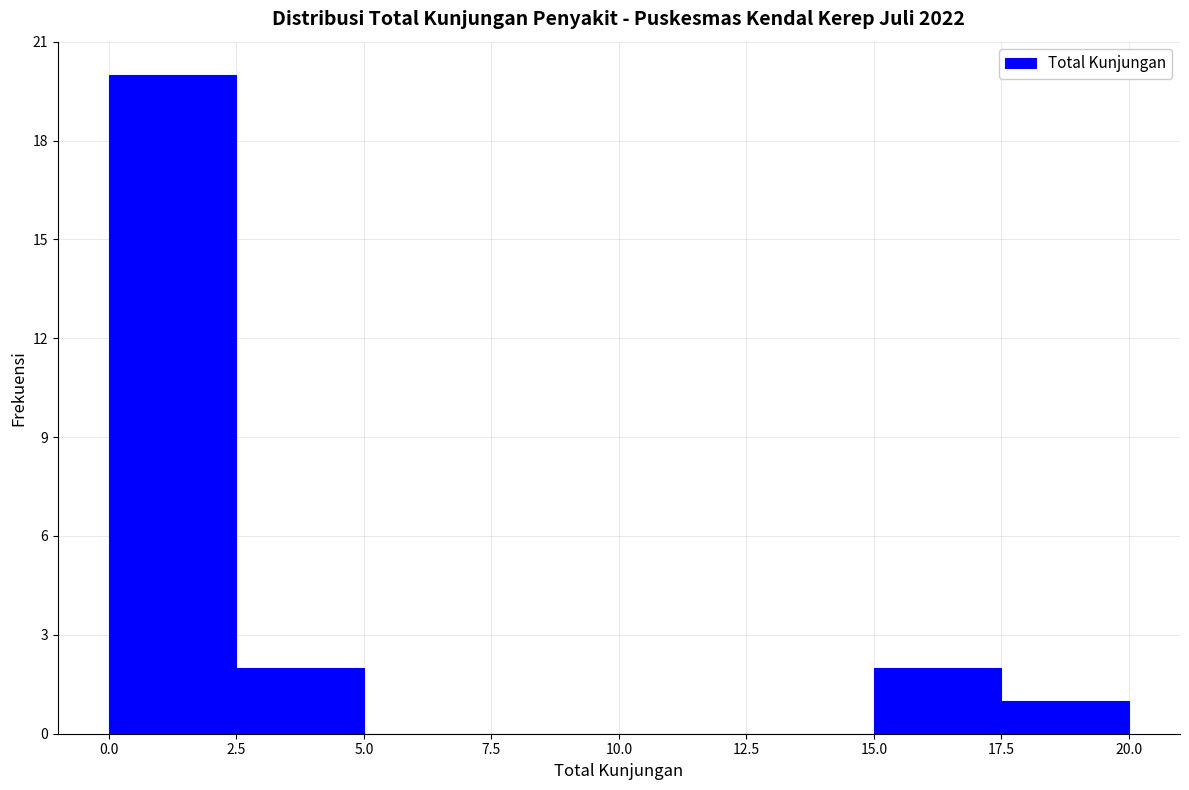

How tall is the bar that spans 2.5 to 5.0 on the x-axis? The values are not printed on the chart, so give them approximately, as read against the axis.

2